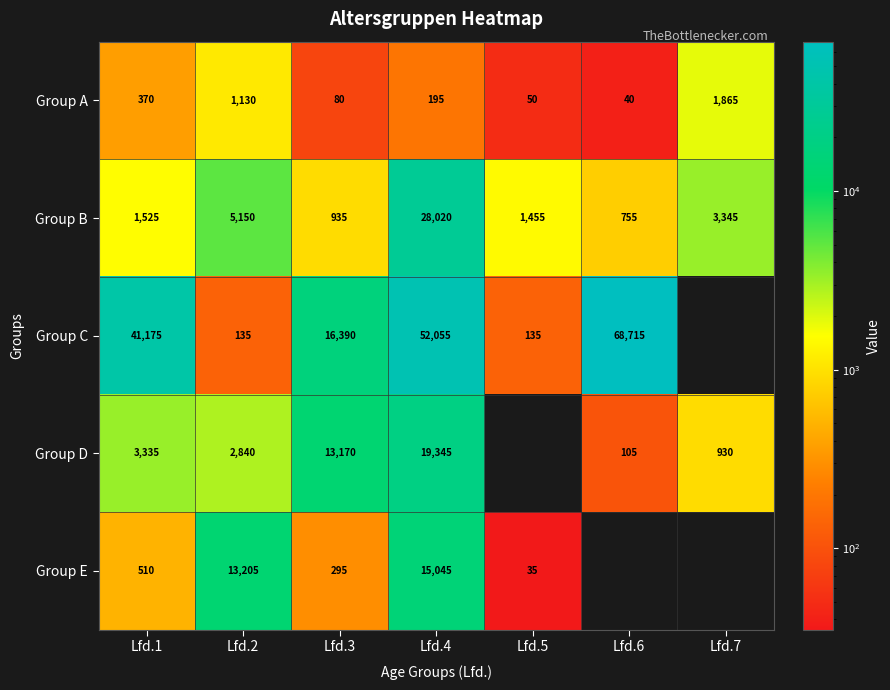

Which series changed the most between Lfd.1 and Lfd.3?

Group C